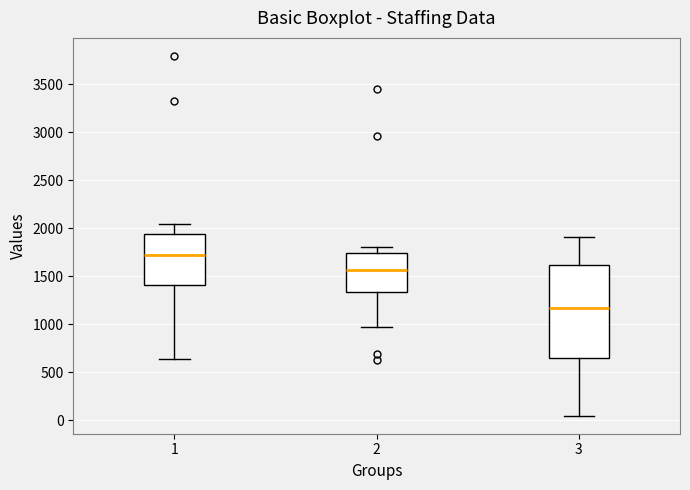

Reading left to right, transcribe this box plot: for each box, give where its median line is, the range the box spans, and where its two whiskers end, as read against the y-axis. The values are not printed on the chart, so give them approximately, as read against the axis.

1: median 1700, box 1400 to 1950, whiskers 650 to 2050
2: median 1550, box 1350 to 1750, whiskers 950 to 1800
3: median 1150, box 650 to 1600, whiskers 50 to 1900